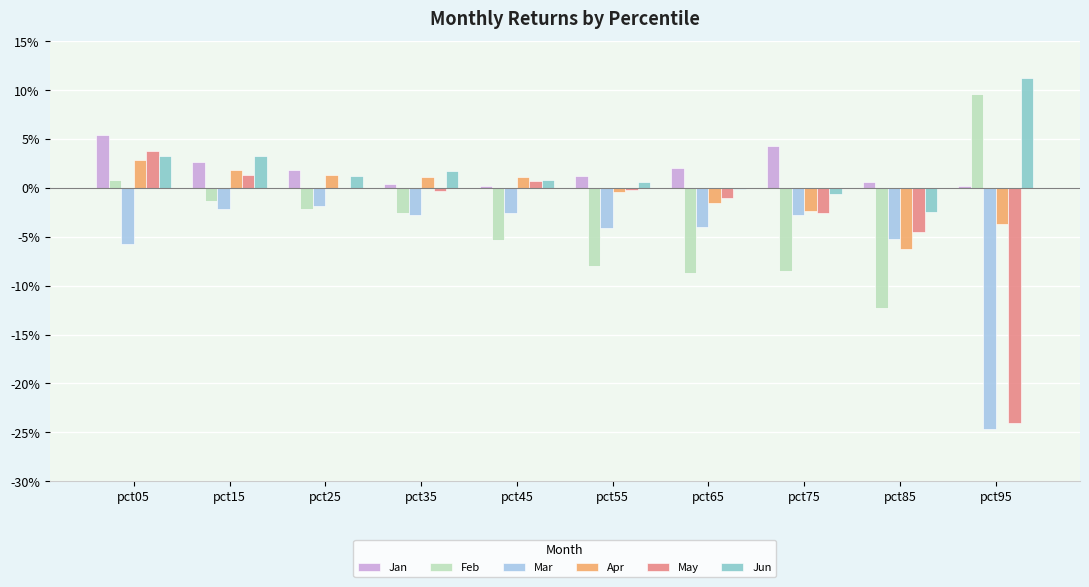

At which category is the sum across all series the highest?

pct05